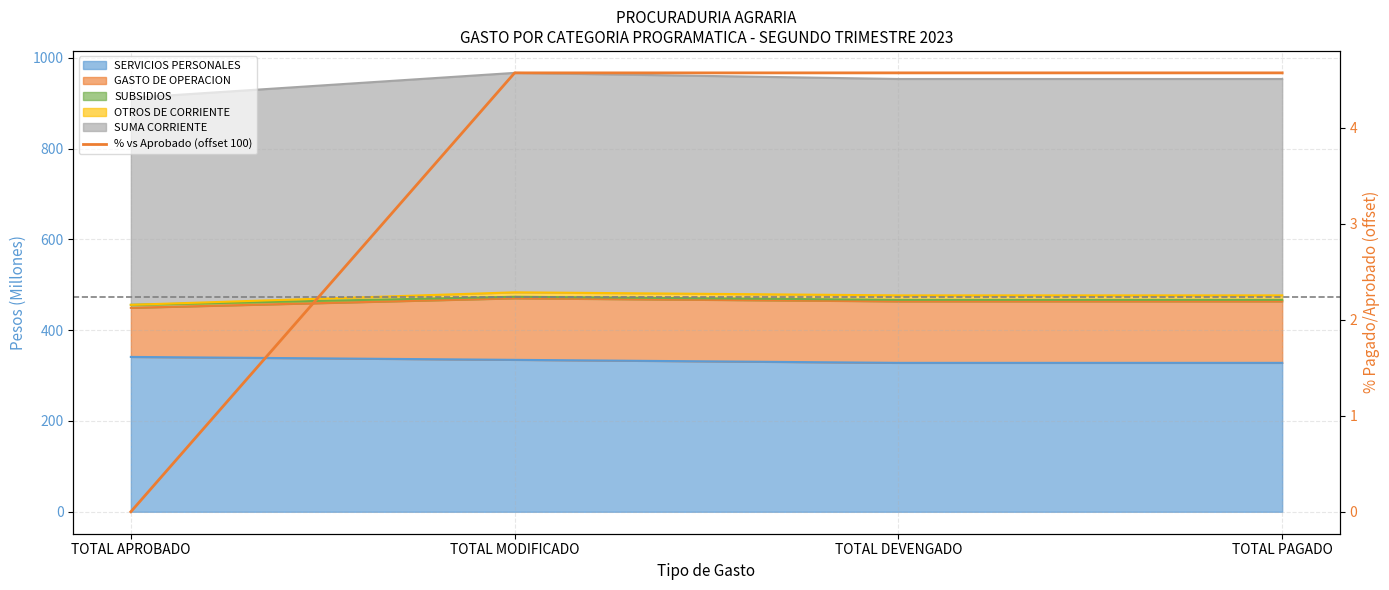

Reading left to right, what are all the values shown in this chart?

TOTAL APROBADO=0.0	TOTAL MODIFICADO=4.6	TOTAL DEVENGADO=4.6	TOTAL PAGADO=4.6